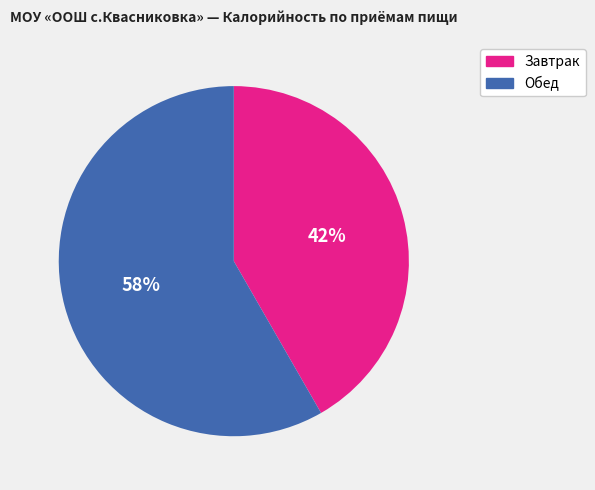

To the nearest percent, what is the combined percentage of Обед and Завтрак?

100%